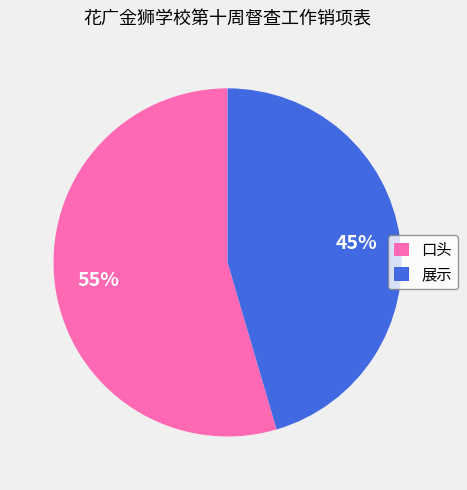

To the nearest percent, what is the combined percentage of 口头 and 展示?

100%